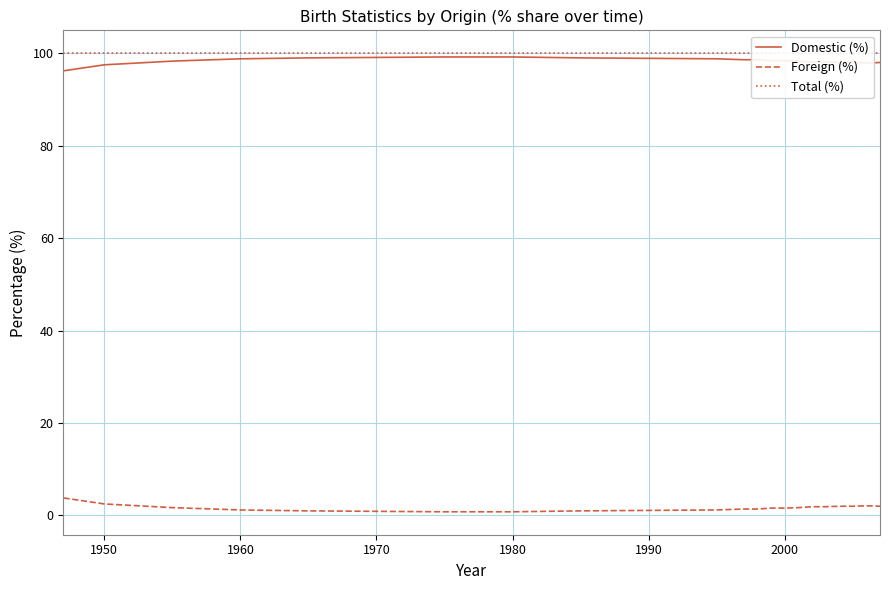

Is it true that Foreign (%) equals 0.9 at 1970?

True